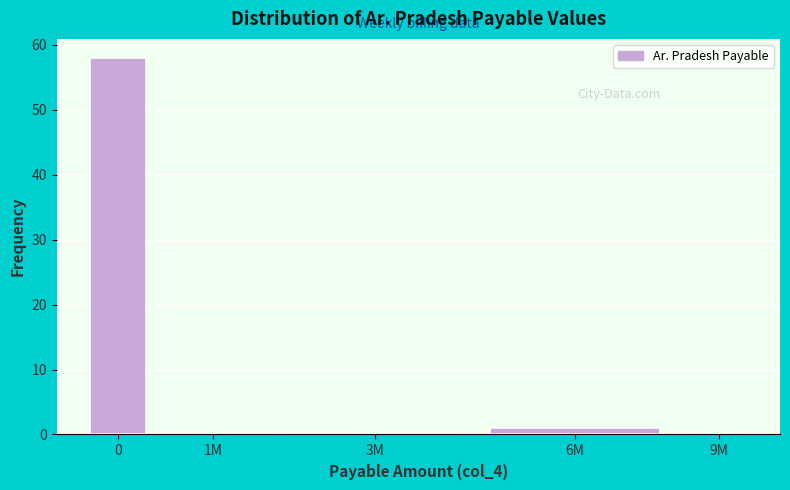

Reading left to right, extract all data points from this chart.

0=58	1M=0	3M=0	6M=1	9M=0